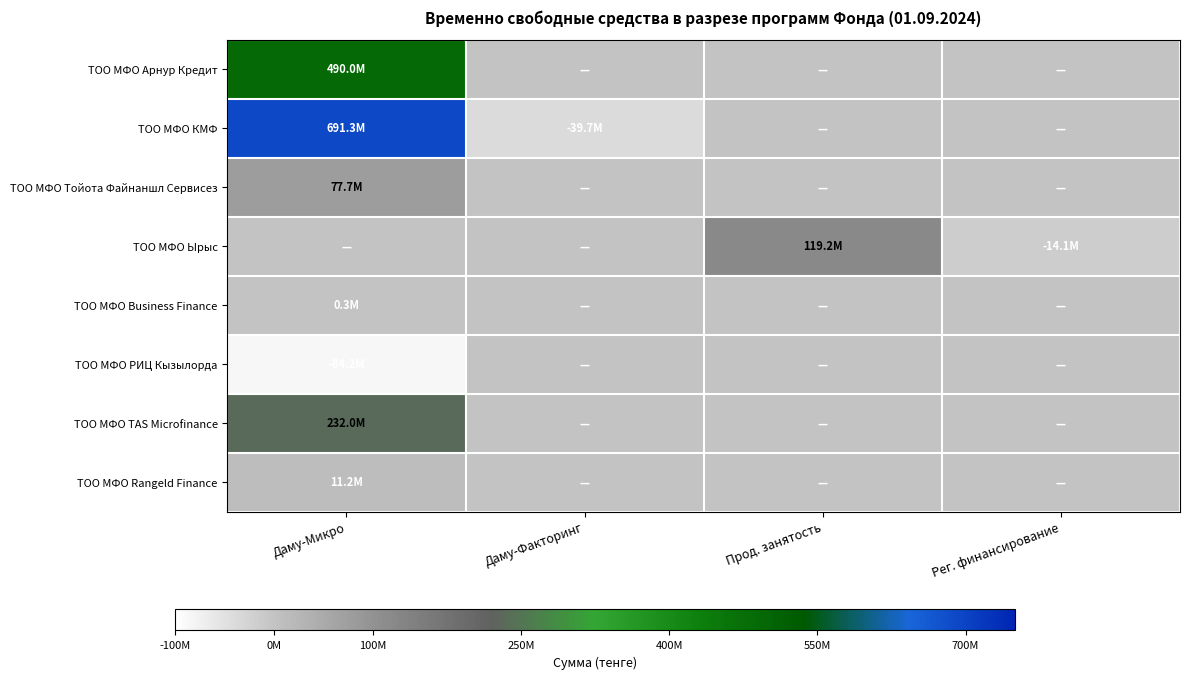

Which series has the largest total across all categories?

ТОО МФО КМФ